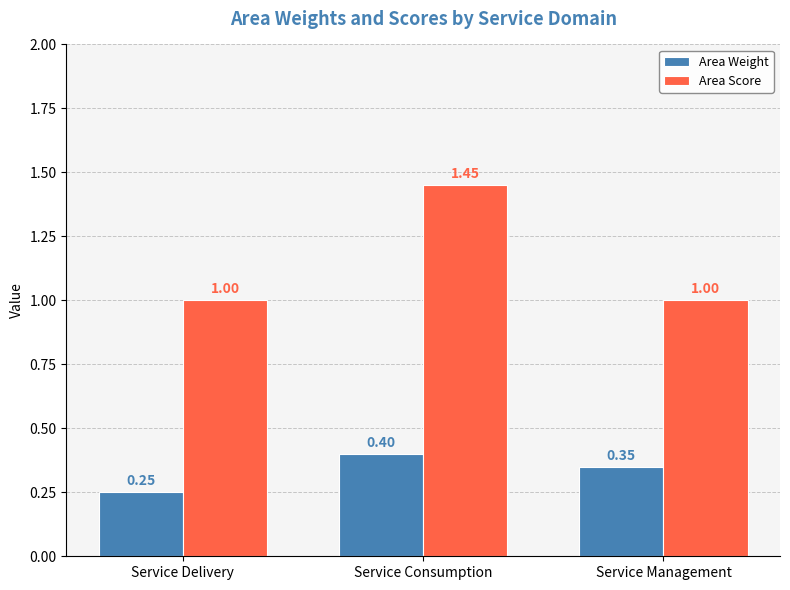

At Service Consumption, list the series in order from smallest to largest.

Area Weight, Area Score